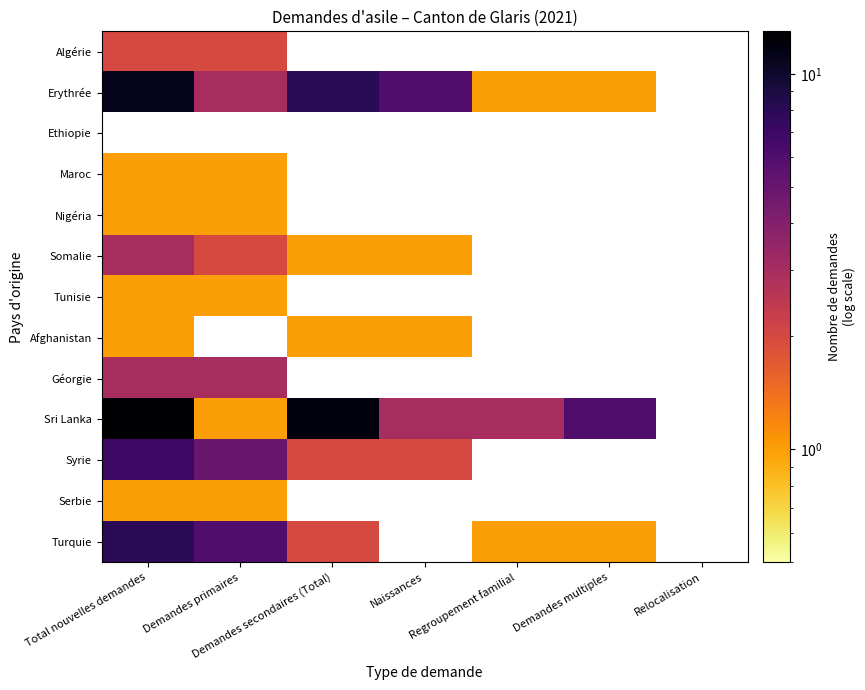

Which label corresponds to the largest value in the chart?

Total nouvelles demandes